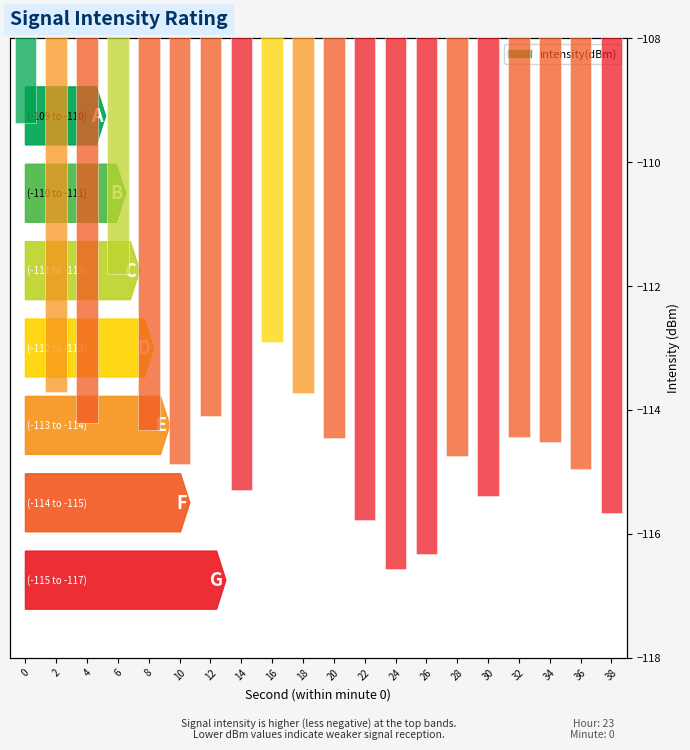

What value does the data have at 0?

-109.4